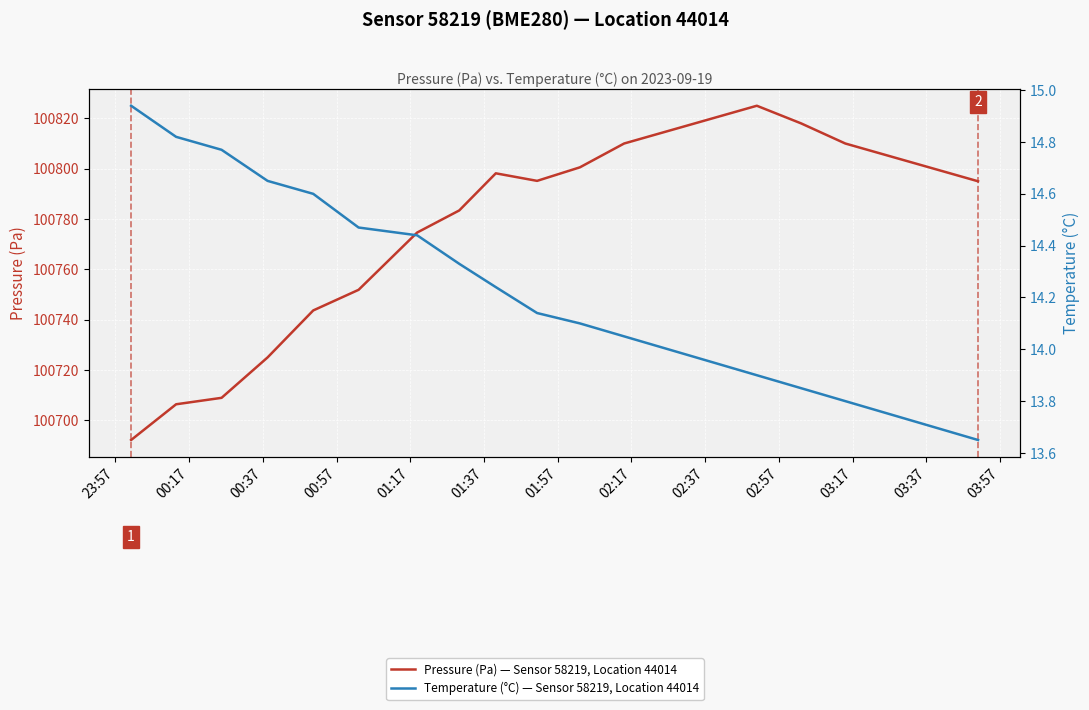

Is the value of Temperature (°C) — Sensor 58219, Location 44014 at 17 greater than the value of Pressure (Pa) — Sensor 58219, Location 44014 at 15?

No